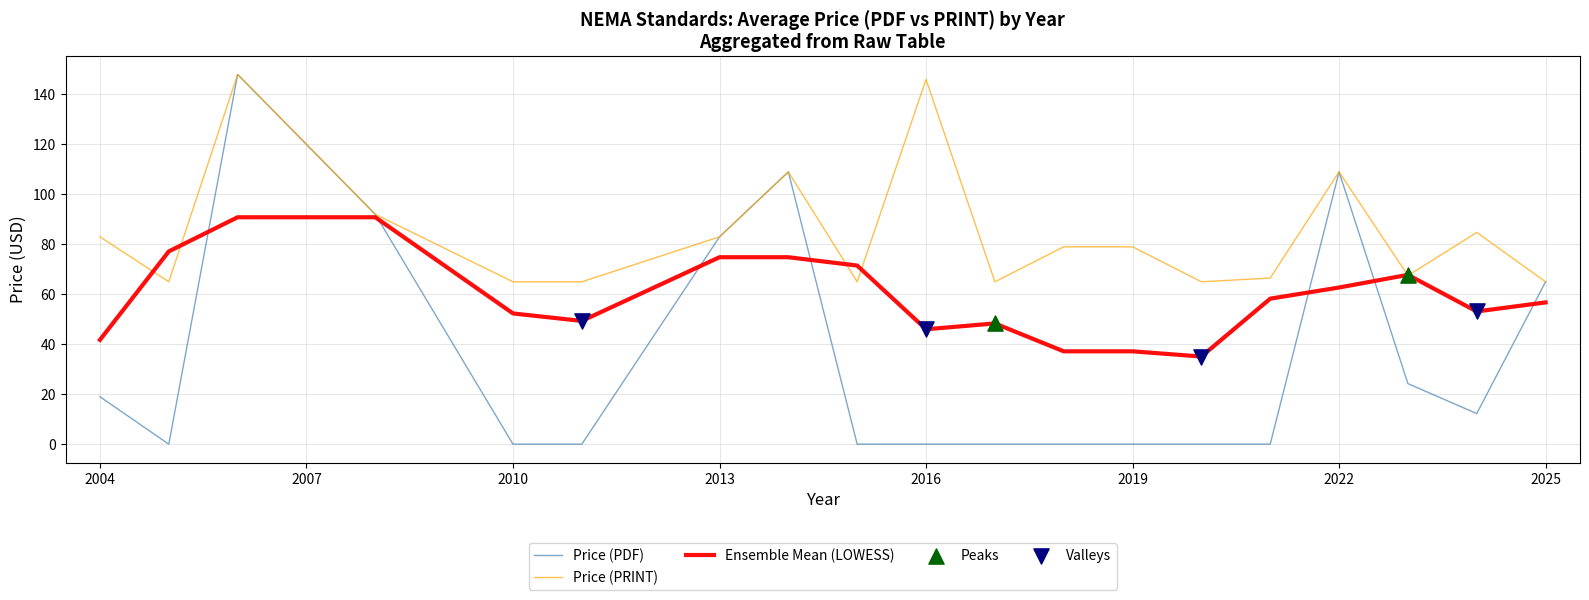

Rank the series by their average value, from lowest to highest.

Price (PDF), Ensemble Mean (LOWESS), Price (PRINT)